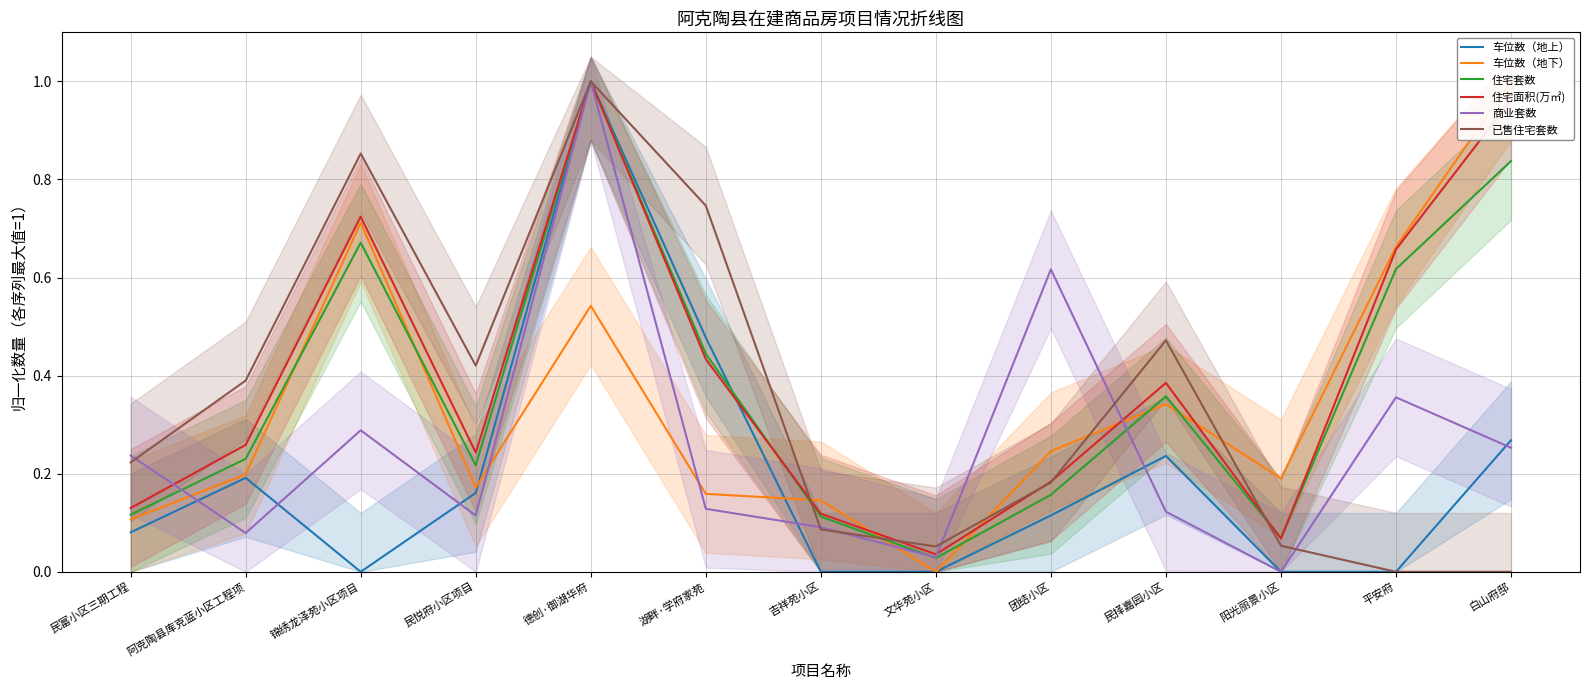

True or false: 住宅面积(万㎡) has more than 0 interior local peaks.

True